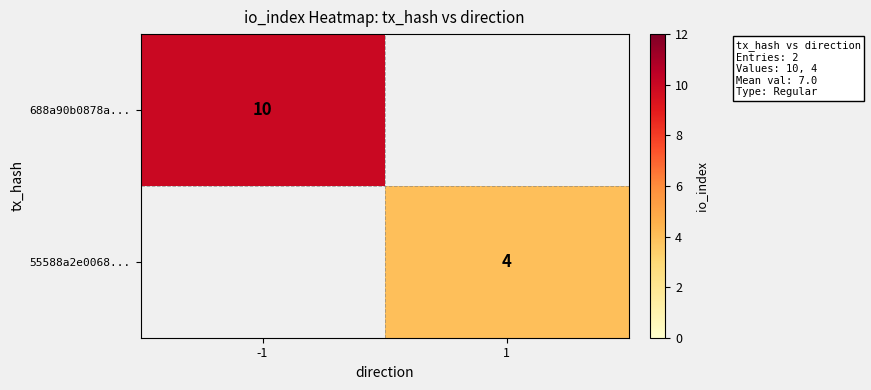

True or false: 688a90b0878a... has a value of 4 at -1.

False